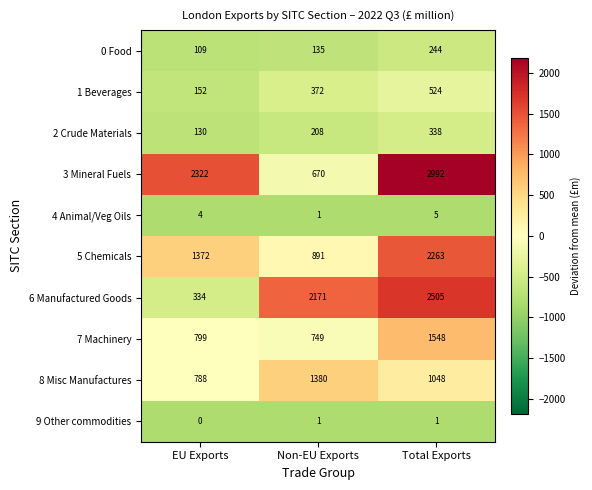

The value of 2 Crude Materials at Non-EU Exports is 208. True or false?

True